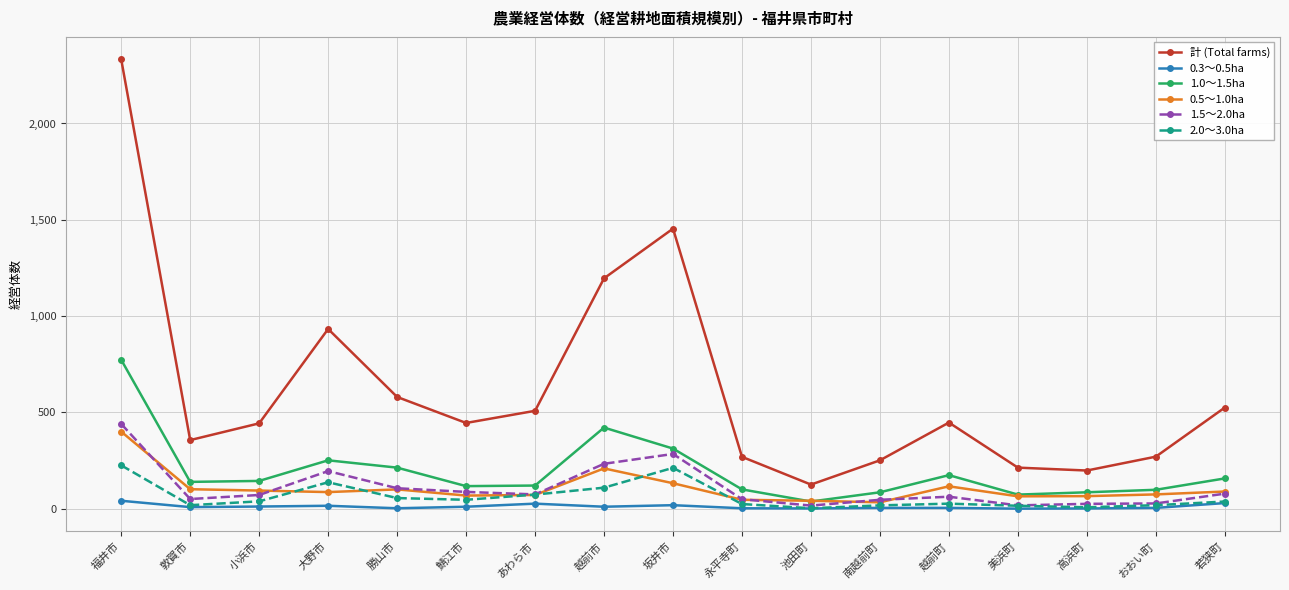

Which series has the largest range (max minus min)?

計 (Total farms)